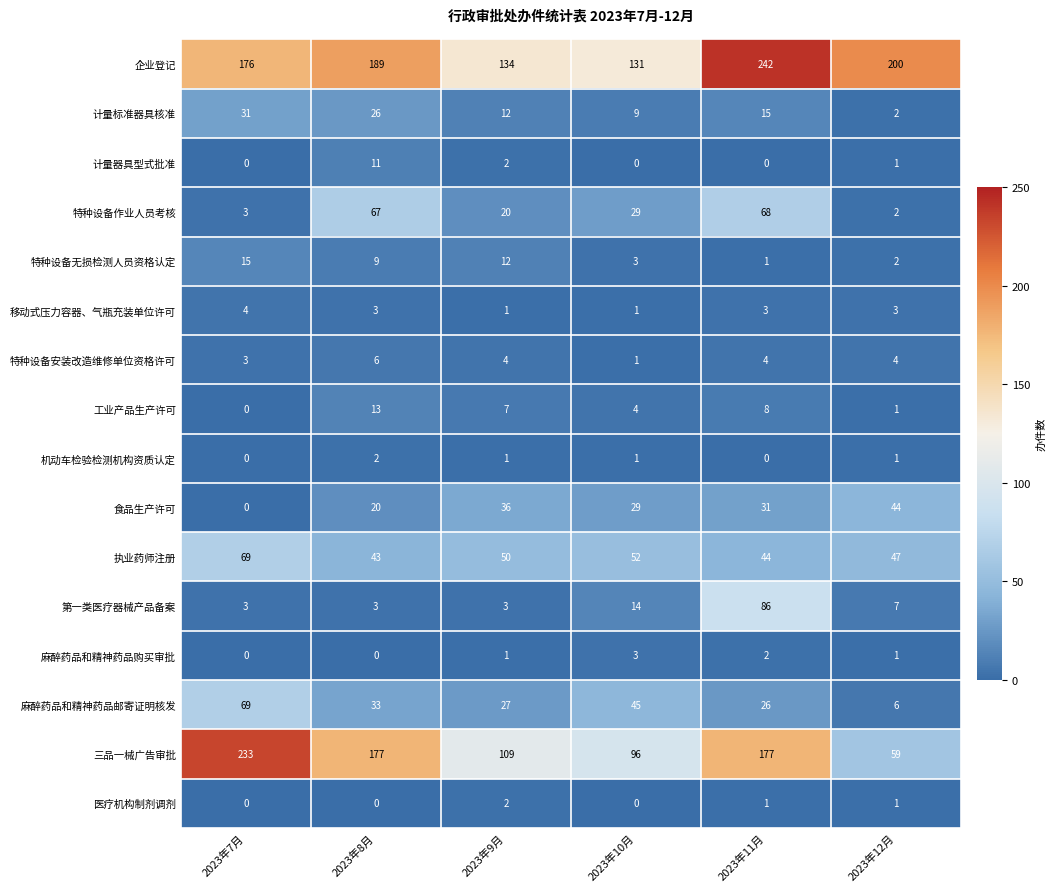

Which series changed the most between 2023年7月 and 2023年8月?

特种设备作业人员考核